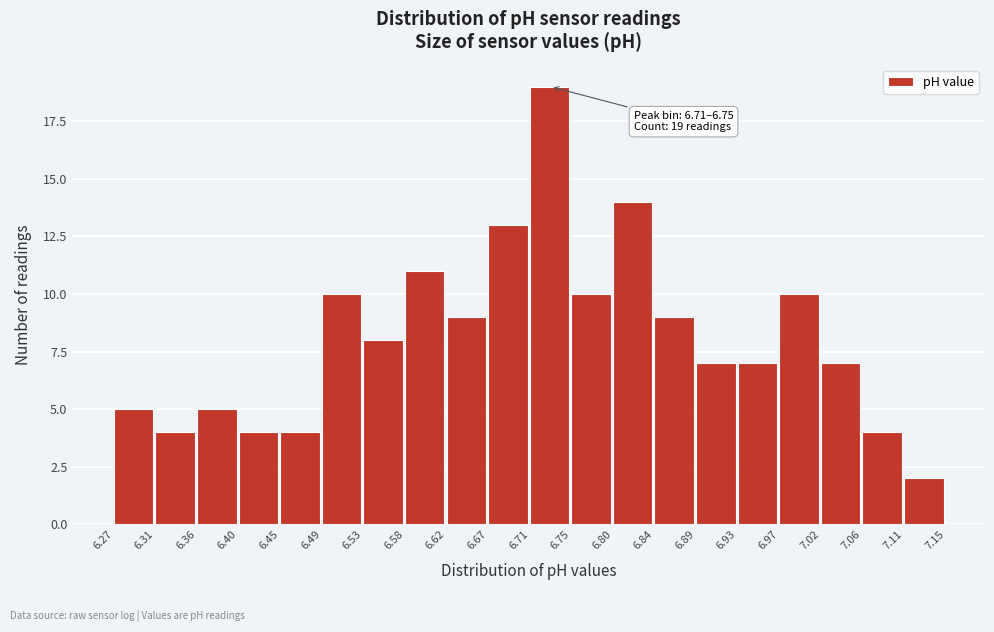

Which range on the x-axis has the tallest bar?

6.71 to 6.75